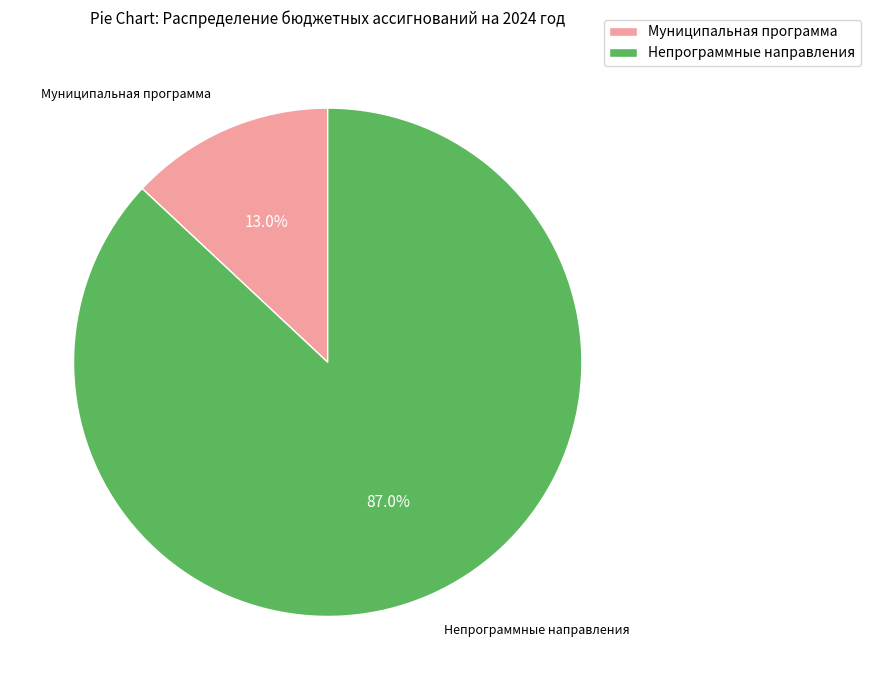

Does Муниципальная программа represent more than half of the total?

No